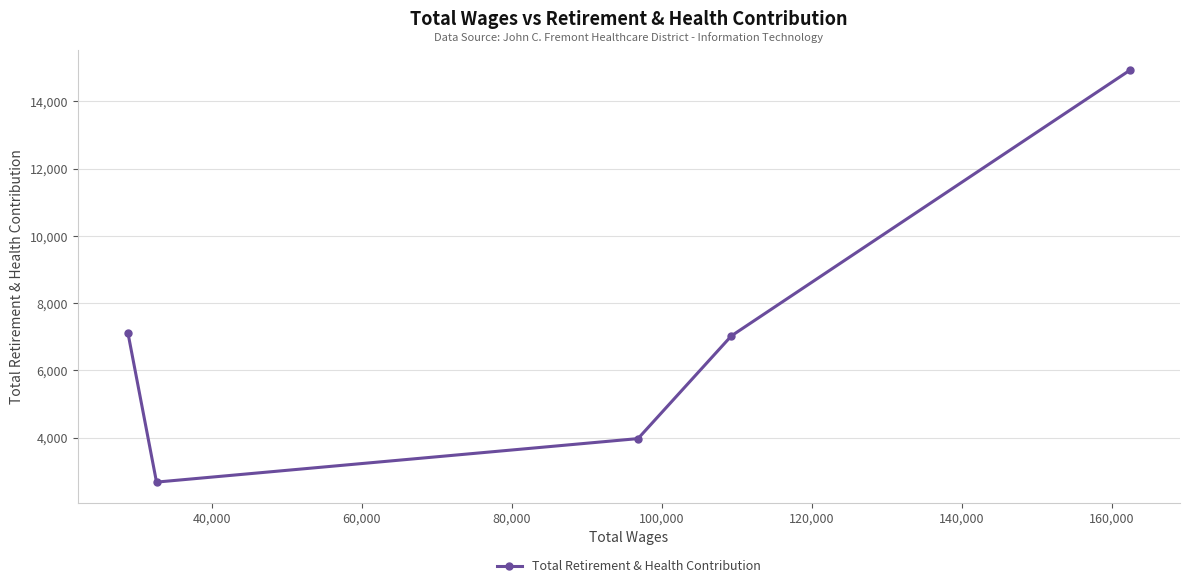

What is the smallest value displayed?

2674